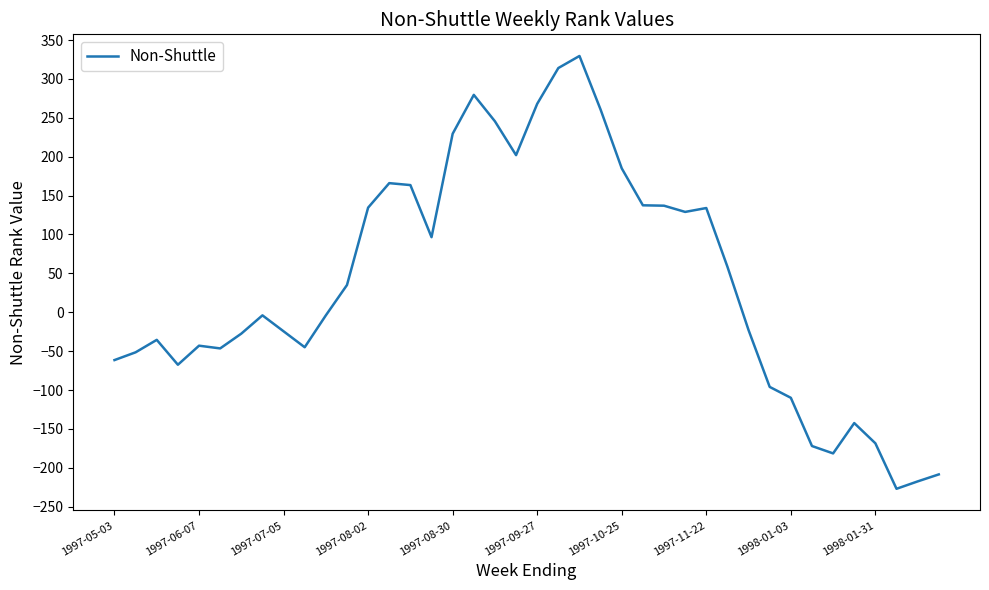

What is the smallest value displayed?

-227.0